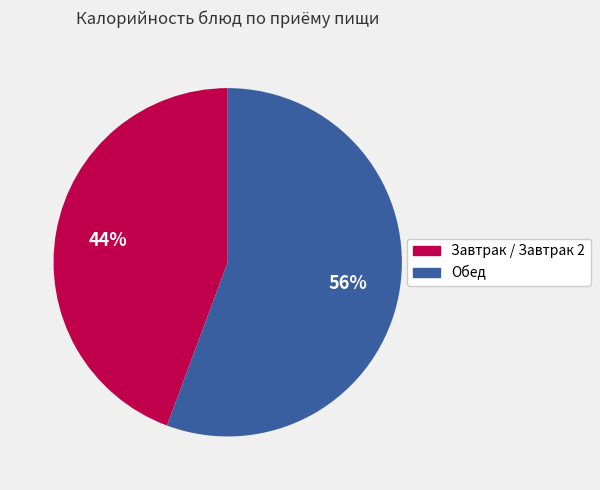

To the nearest percent, what is the average slice percentage?

50%